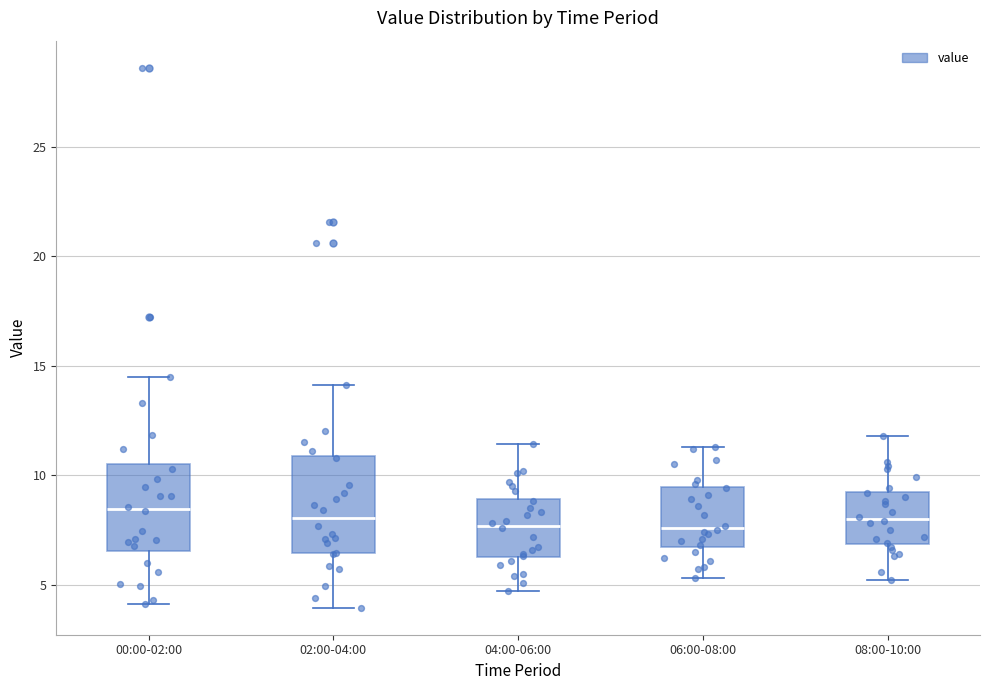

Where does the median line of the box for 02:00-04:00 sit on the y-axis? The values are not printed on the chart, so give them approximately, as read against the axis.

8.0